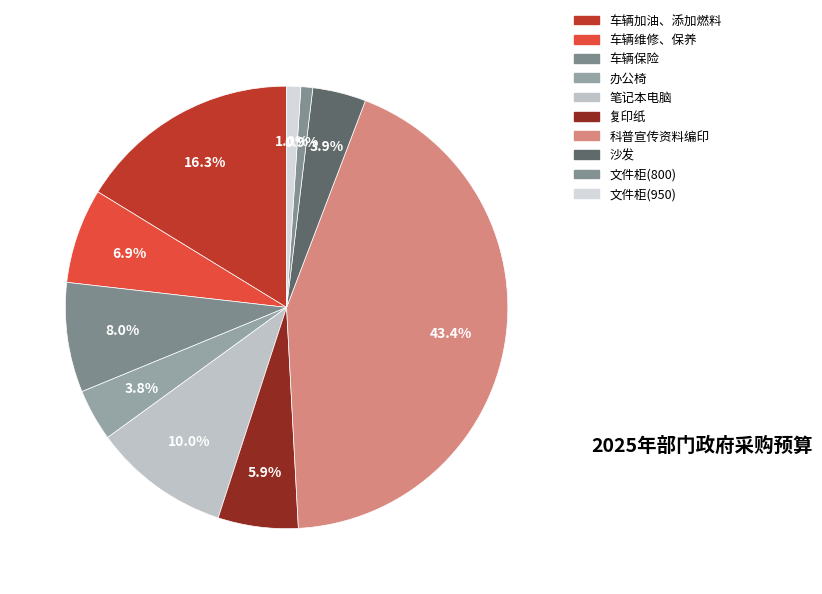

To the nearest percent, what is the average slice percentage?

10%